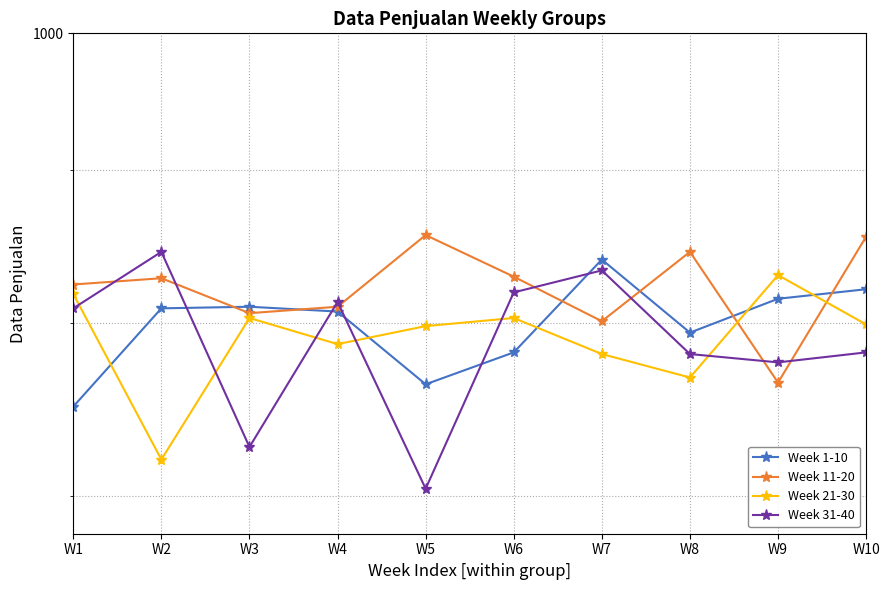

What is the difference between the Week 11-20 values at W3 and W5?

50